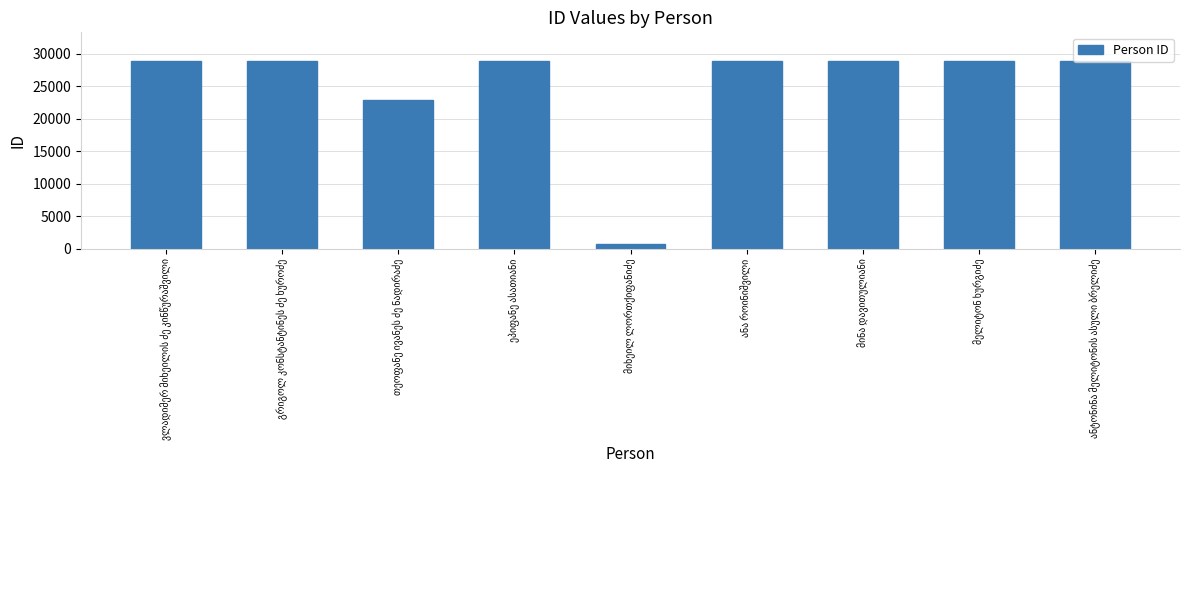

What is the value of the 6th bar from the left?

28930